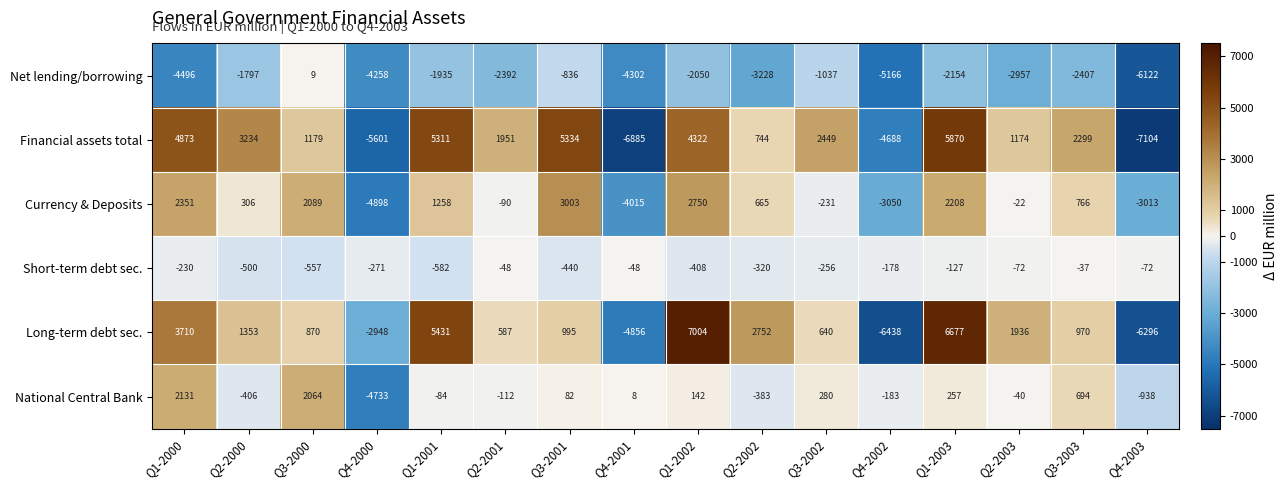

What is the maximum value for Short-term debt sec.?

-37